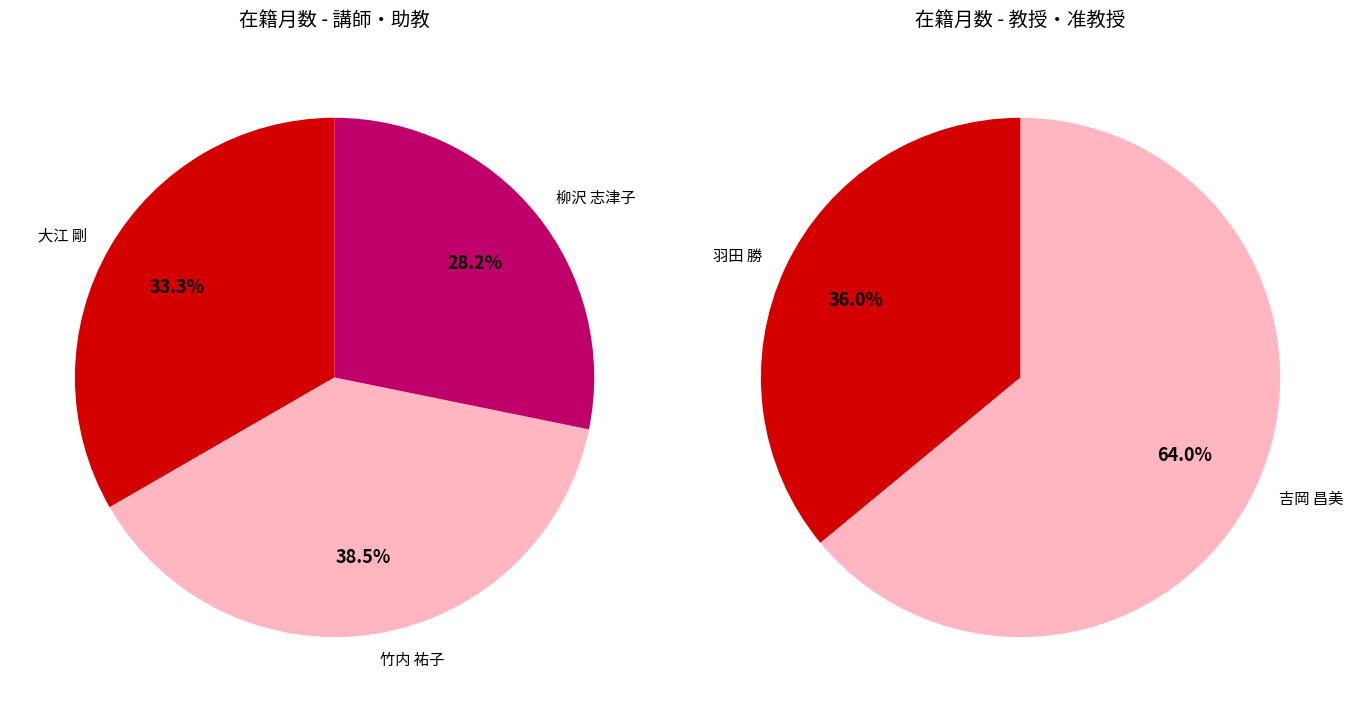

Does any single category account for the majority?

No